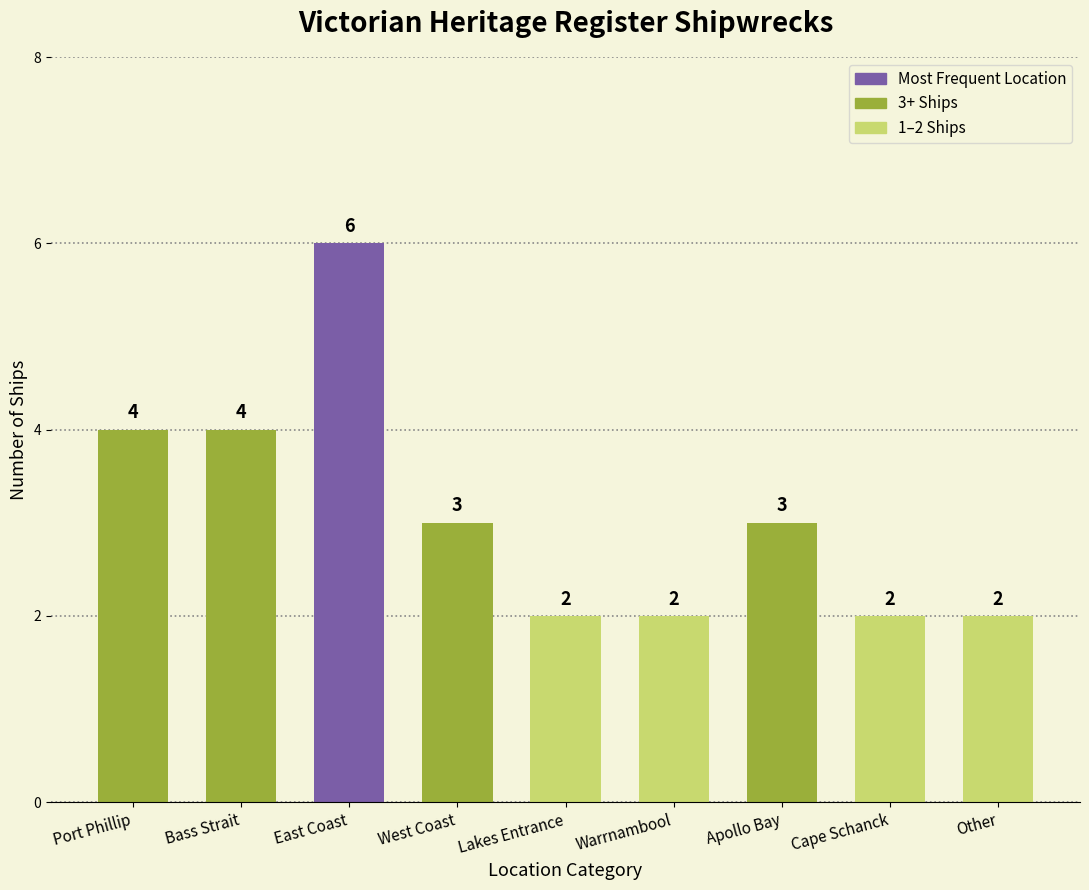

What is the change in value from Apollo Bay to Cape Schanck?

-1